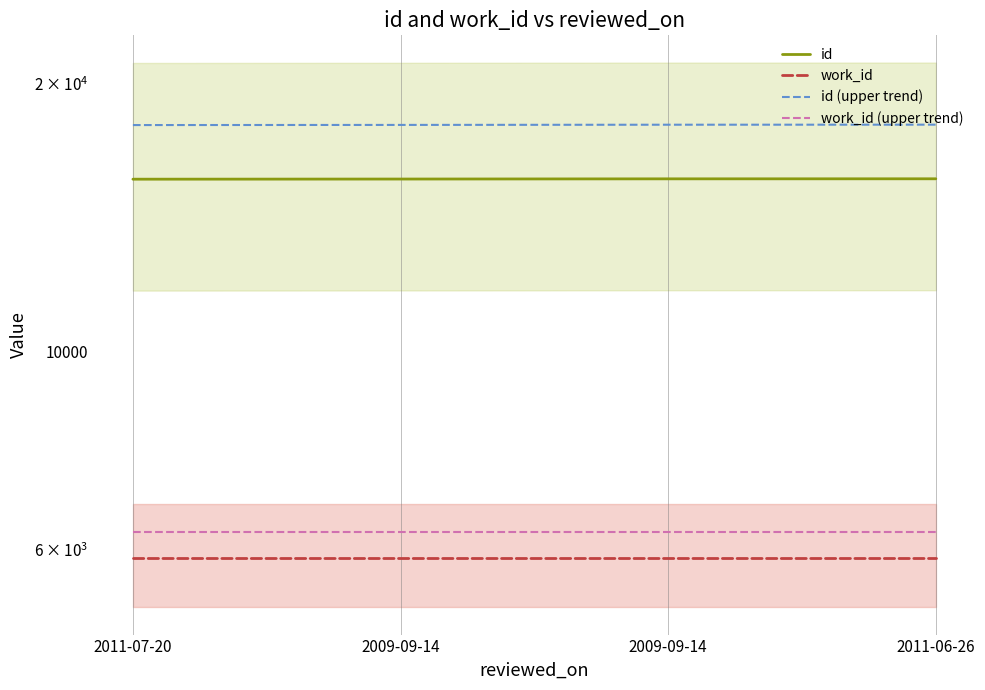

What is the minimum value shown in the chart?

5873.0